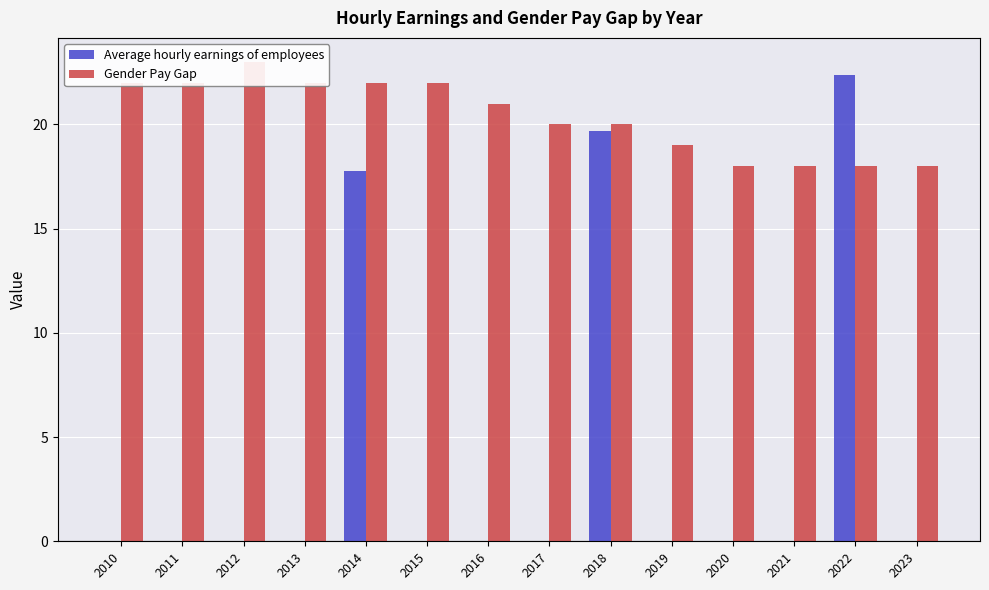

Are the bars horizontal?

No